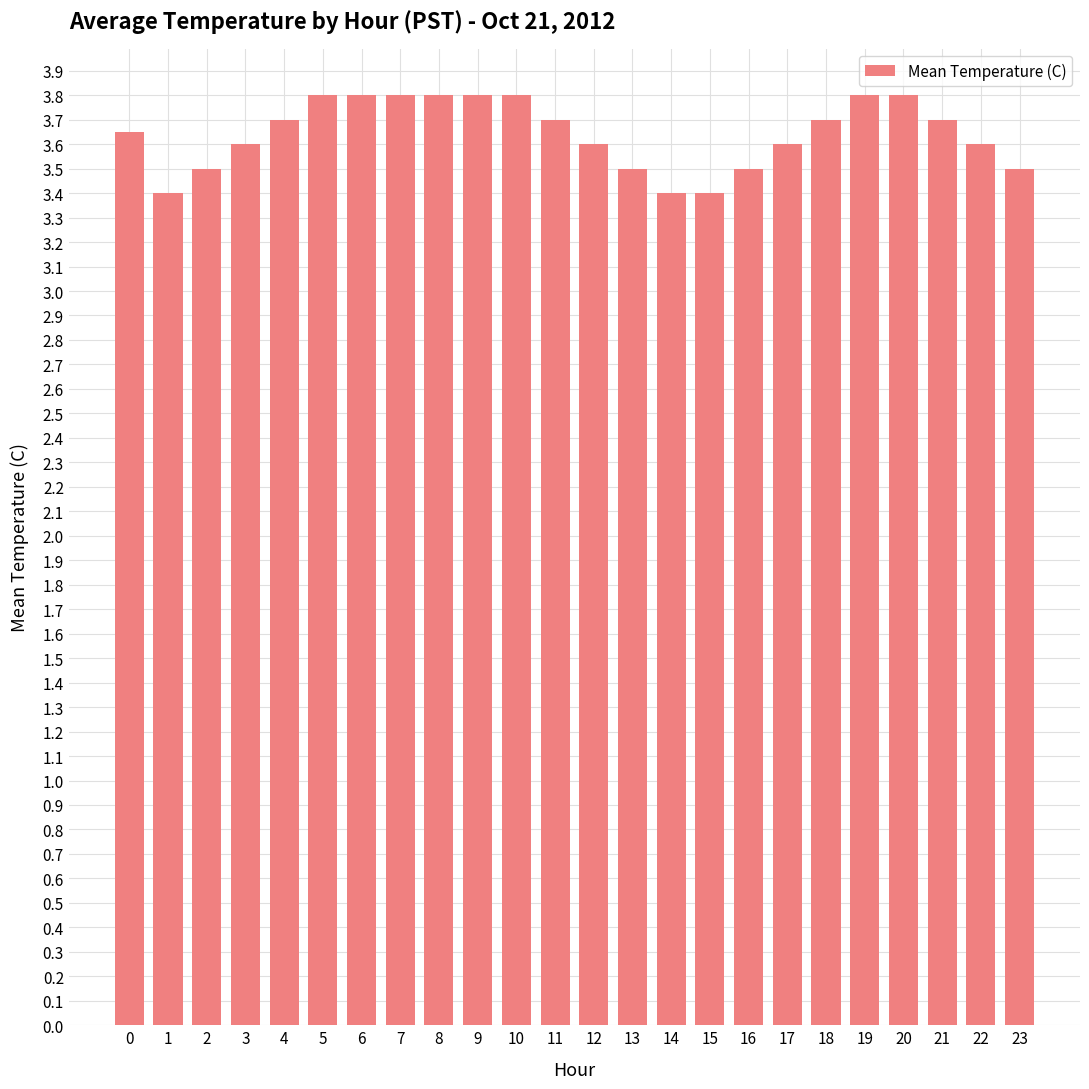

What is the greatest value displayed?

3.8